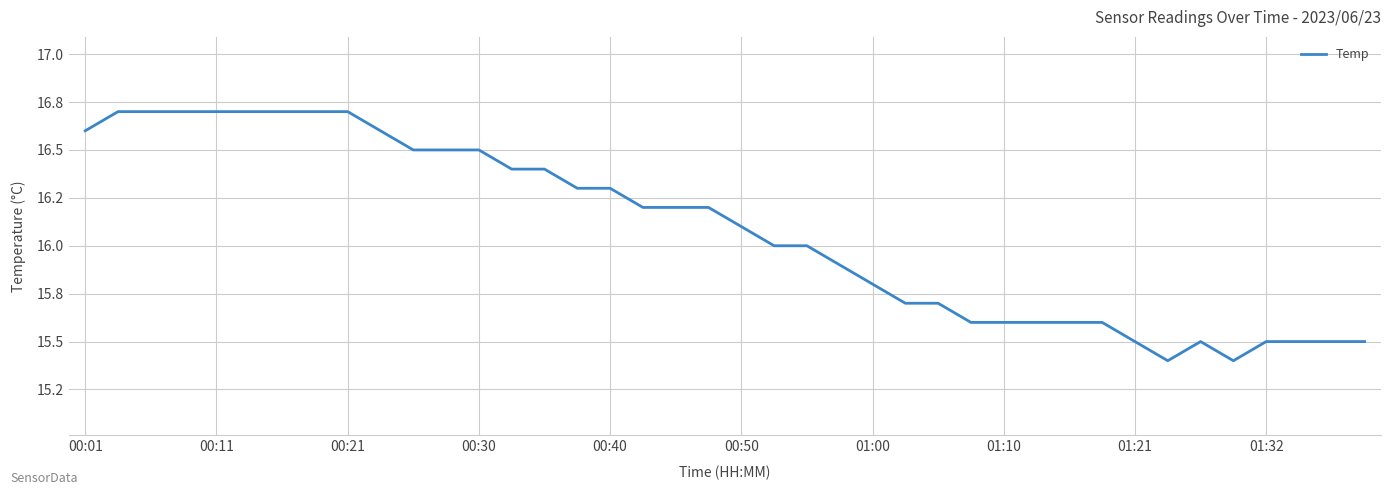

What is the difference between the maximum and second lowest values?

1.3